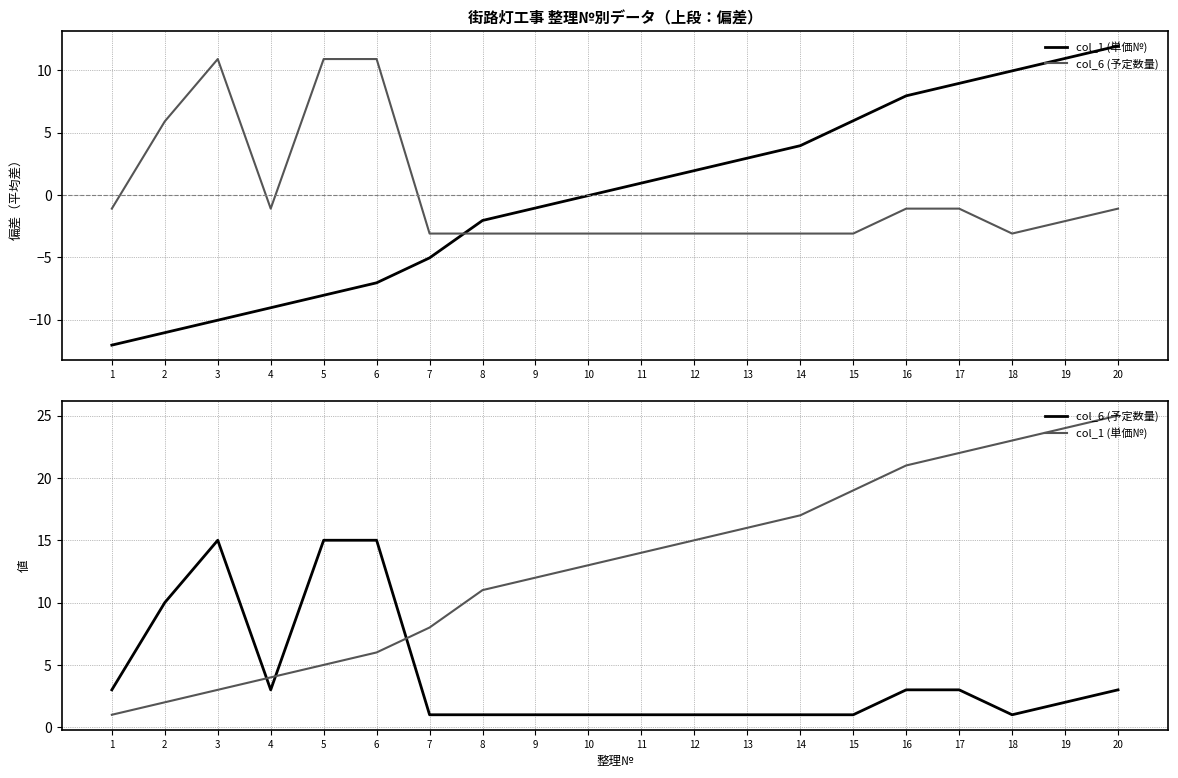

Is this an area chart (filled region under the line)?

No